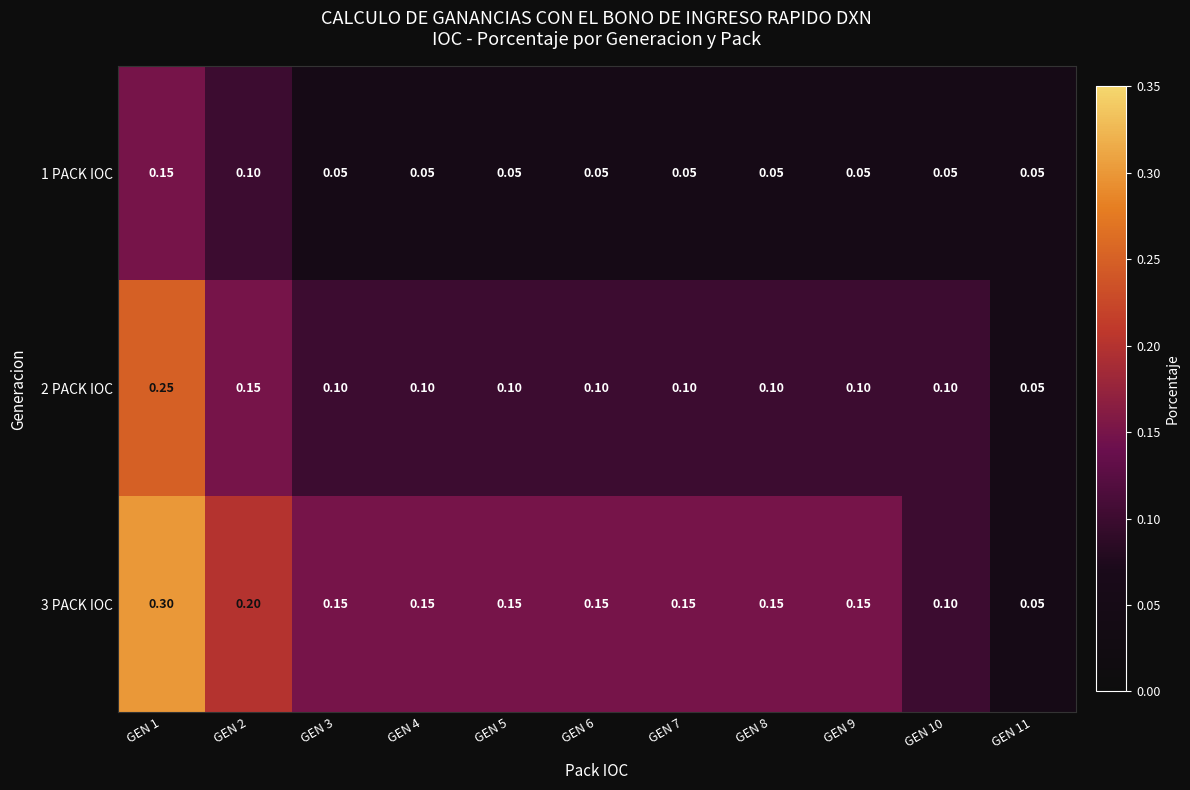

Is the value of 3 PACK IOC at GEN 3 greater than the value of 1 PACK IOC at GEN 10?

Yes